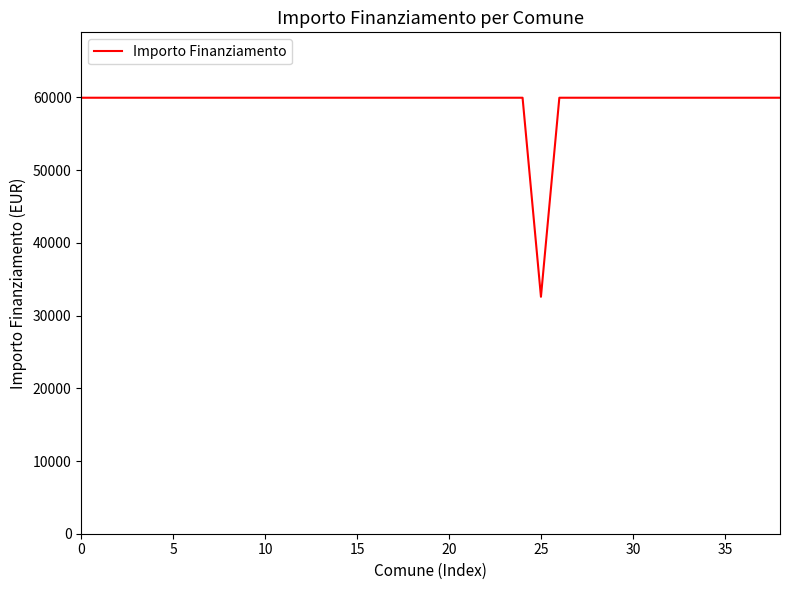

What is the greatest value displayed?

59966